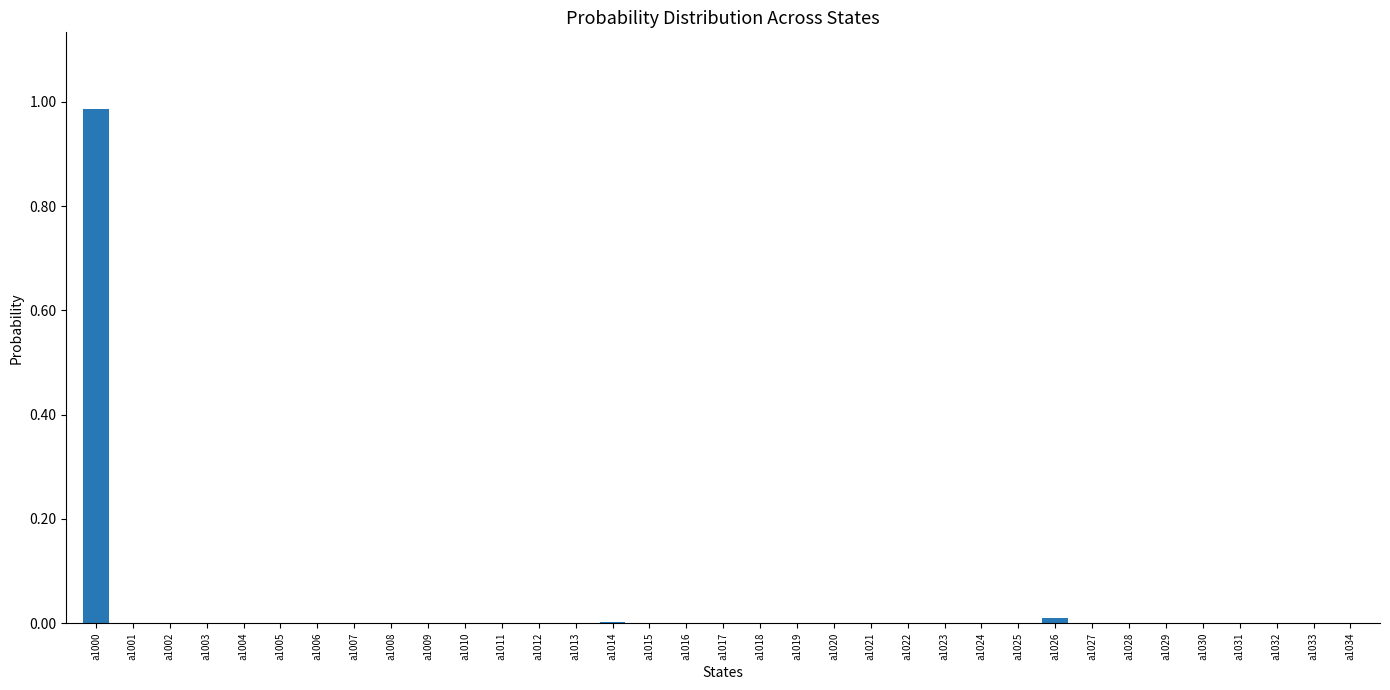

Is it true that the value at a1021 is 0.0?

True